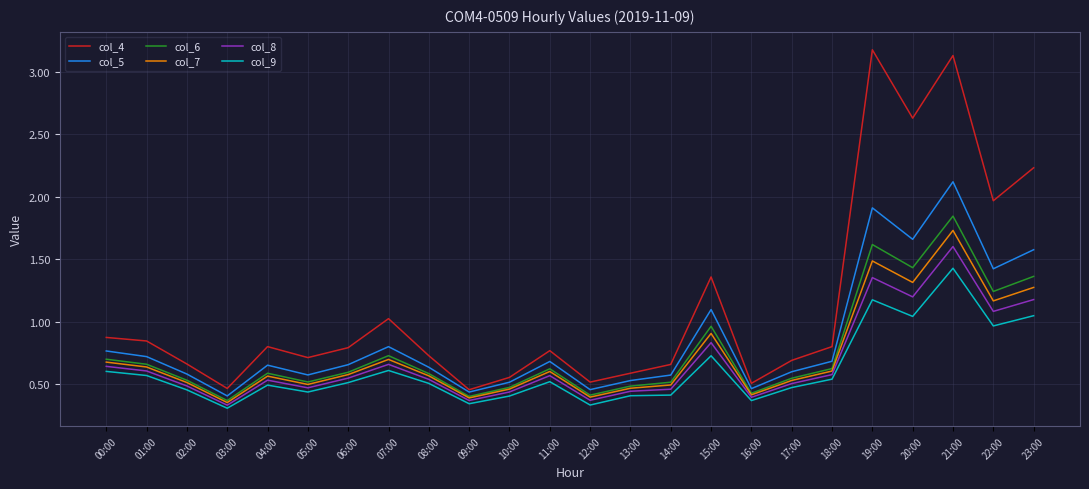

In col_9, how many points are lower than both neighbors (excluding endpoints)?

7